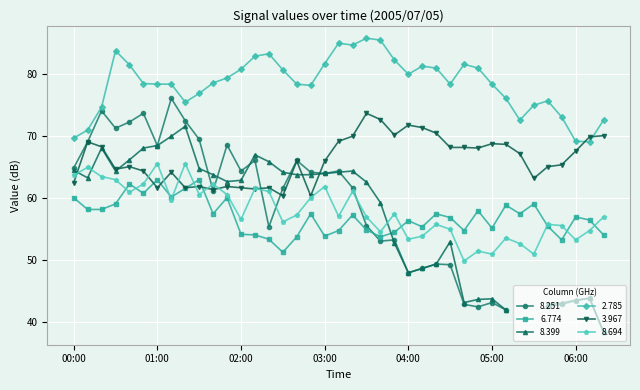

True or false: 8.694 has more than 2 points higher than both neighbors.

True